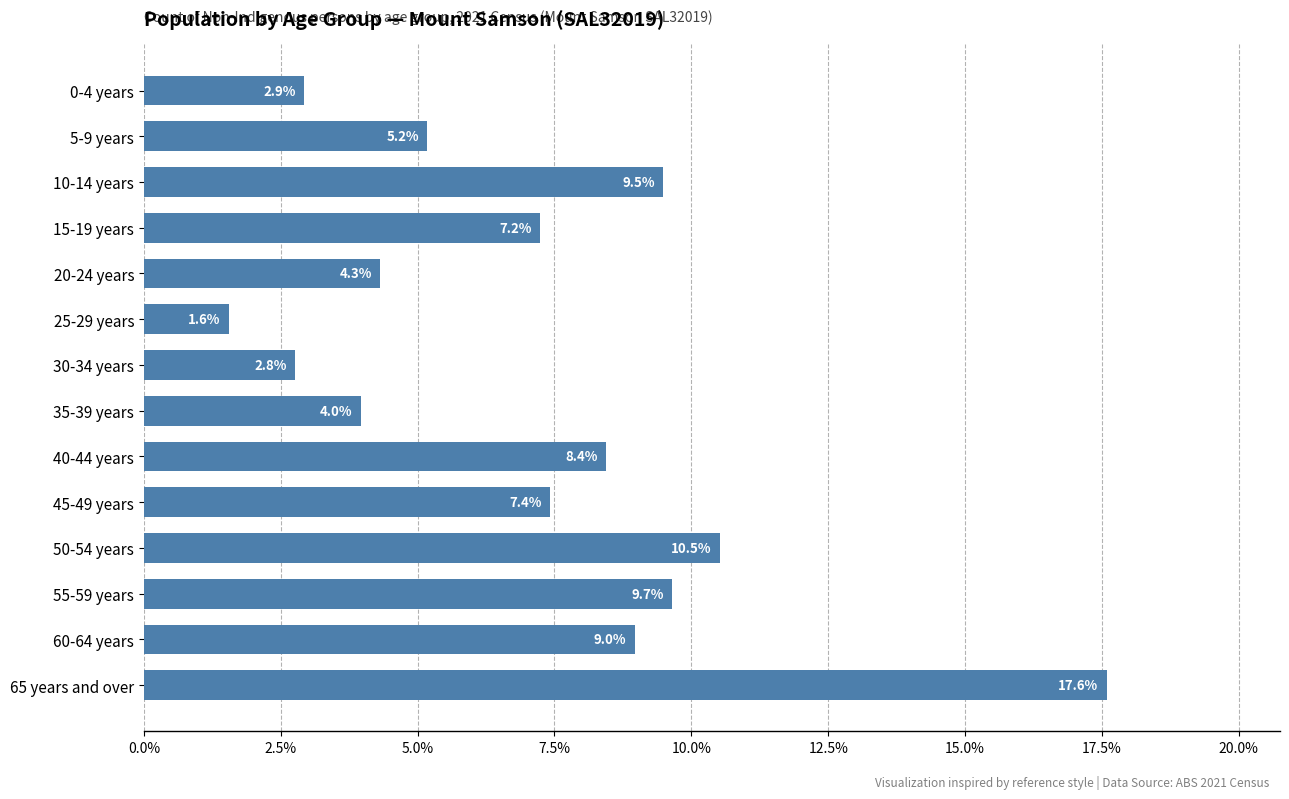

Reading bottom to top, what are all the values shown in this chart?

17.6	9.0	9.7	10.5	7.4	8.4	4.0	2.8	1.6	4.3	7.2	9.5	5.2	2.9